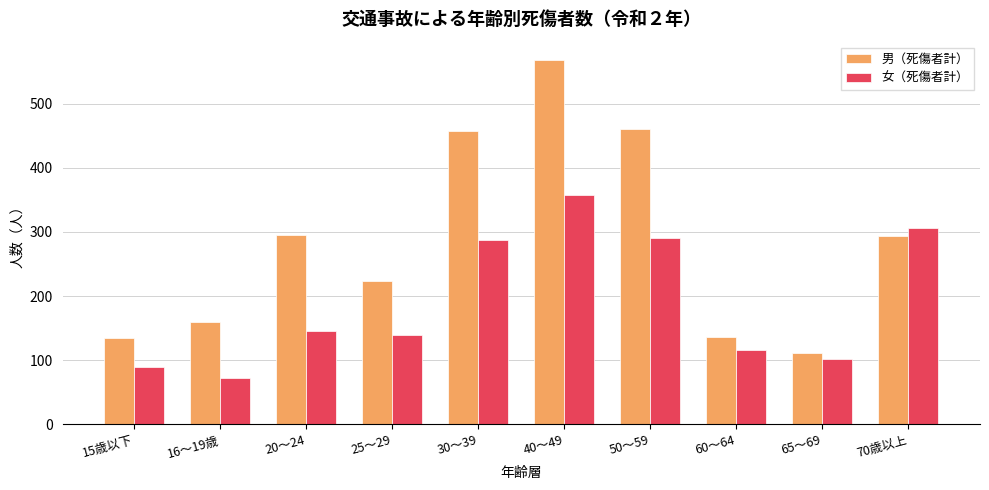

What is the difference between the maximum and minimum values in the 女（死傷者計） series?

284